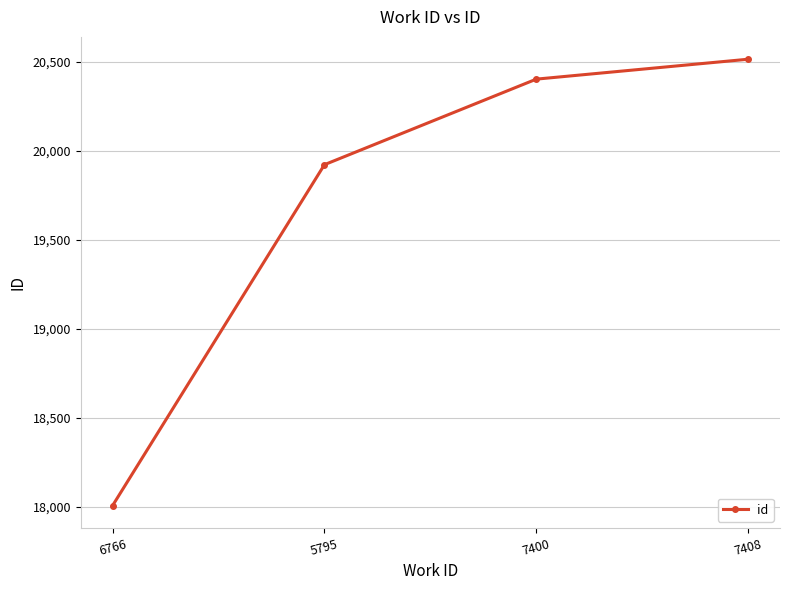

Reading left to right, extract all data points from this chart.

6766=18006	5795=19923	7400=20404	7408=20516